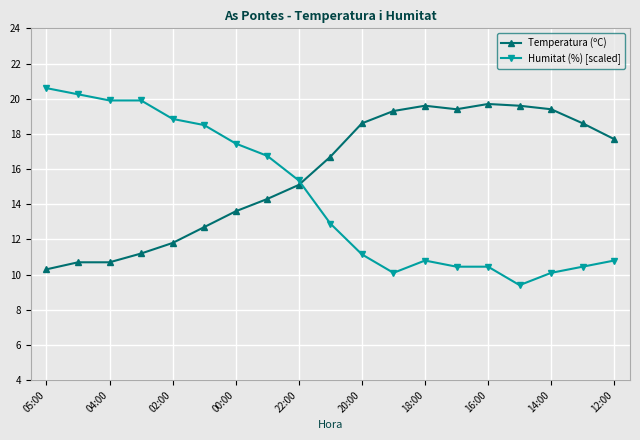

How many data points in Temperatura (ºC) are less than 16?

9